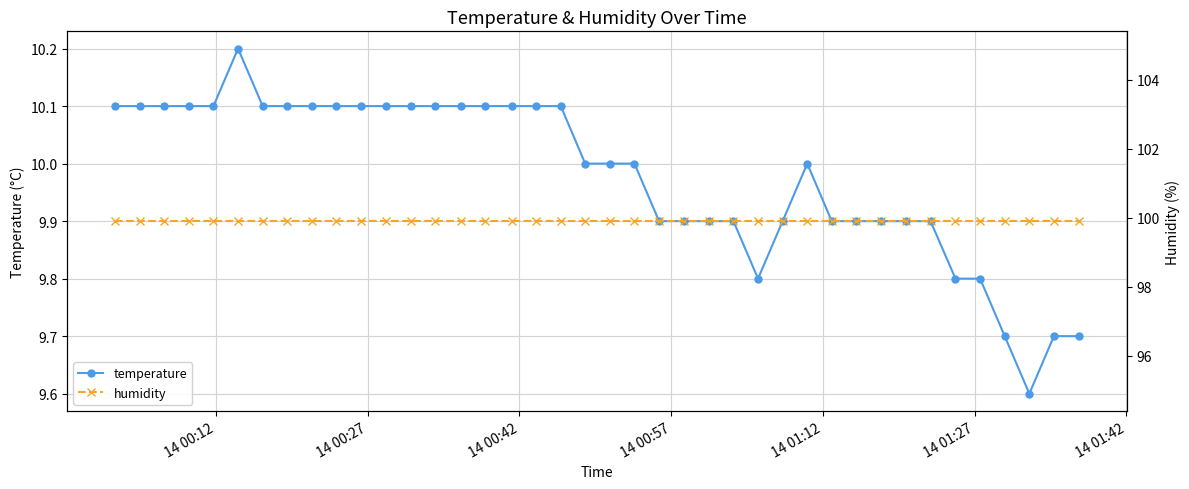

True or false: temperature and humidity intersect in this chart.

False